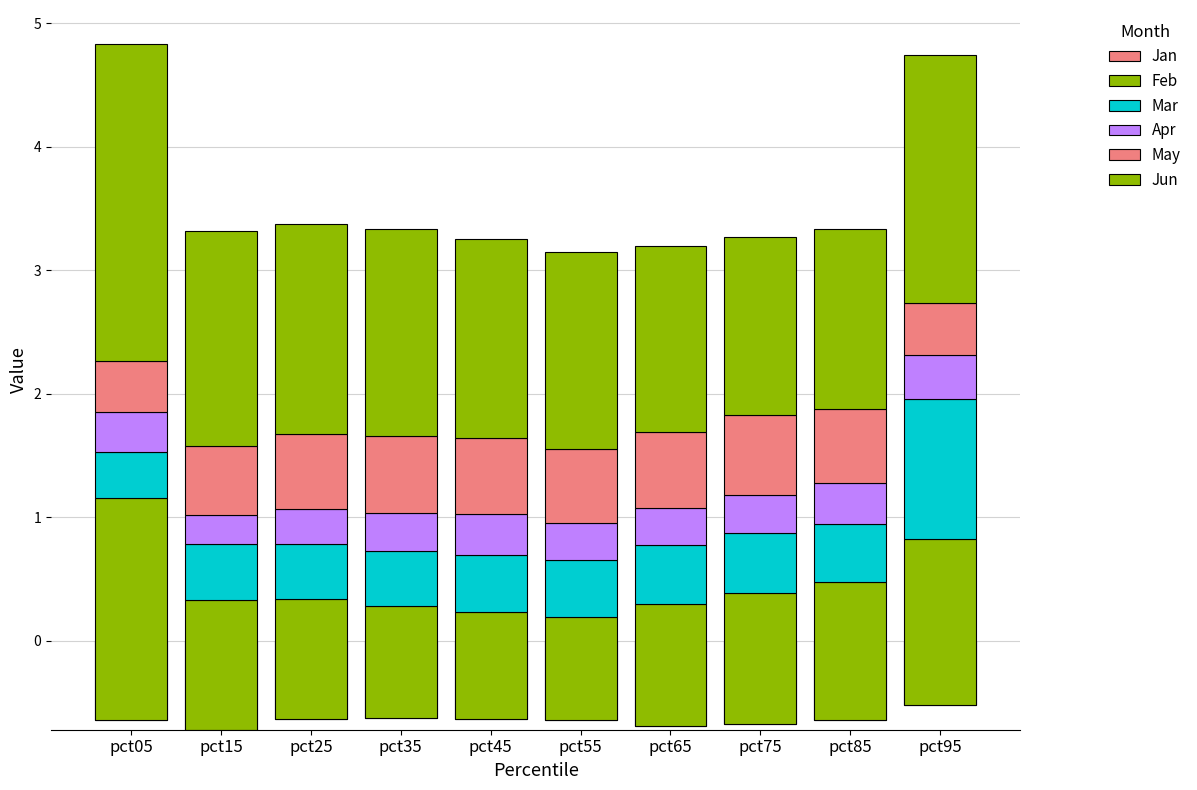

Rank the categories by Jun value from highest to lowest.

pct05, pct95, pct15, pct25, pct35, pct45, pct55, pct65, pct85, pct75